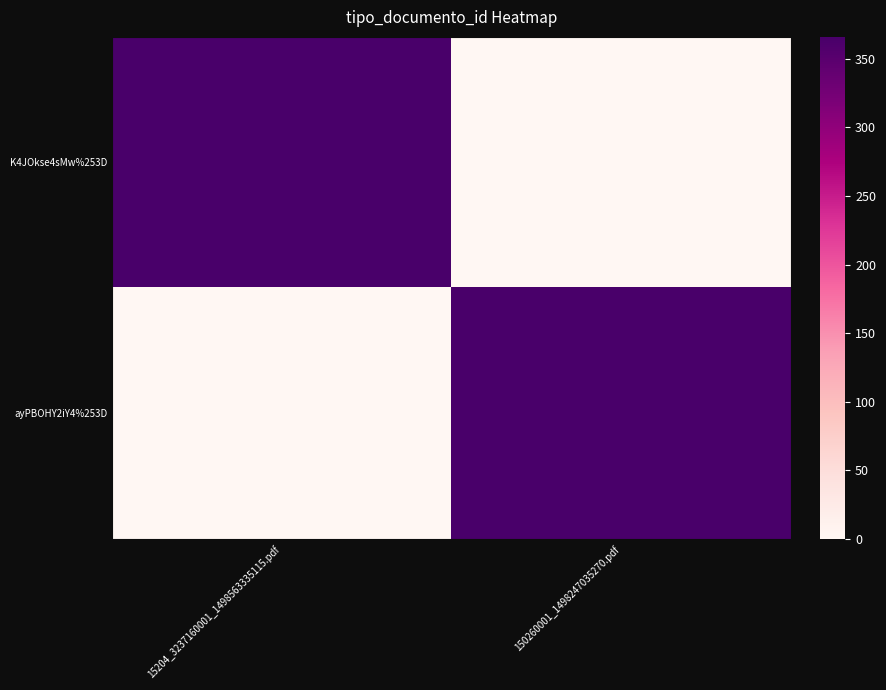

What is the total value across all series at 150260001_1498247035270.pdf?

366